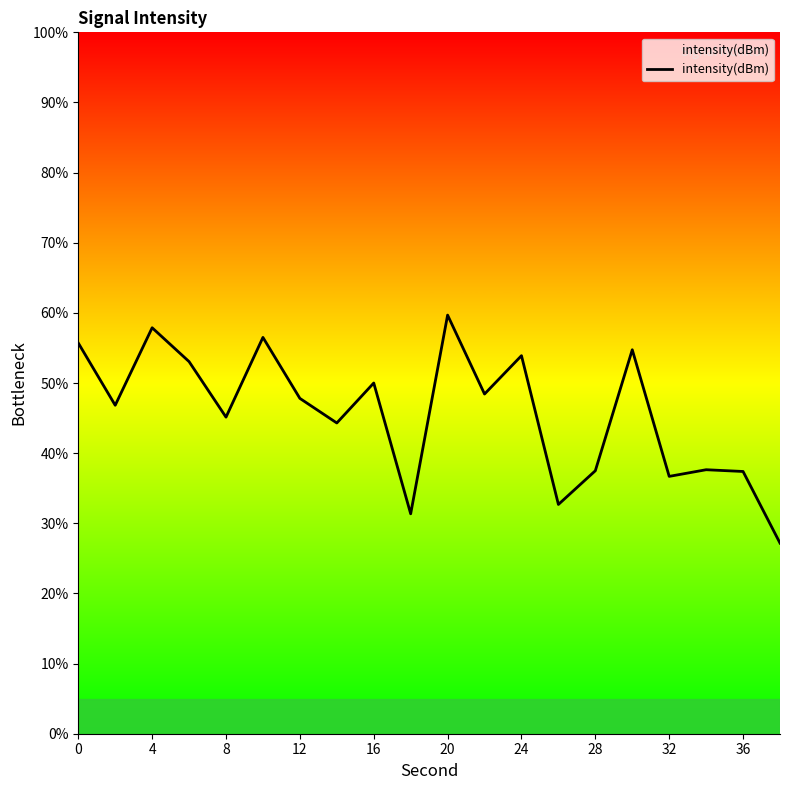

What is the maximum value shown in the chart?

59.7